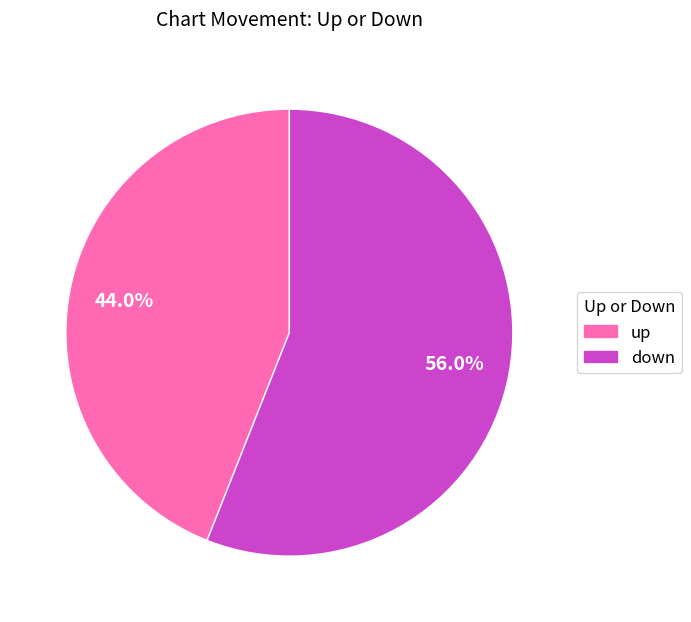

Which slice is the smallest?

up